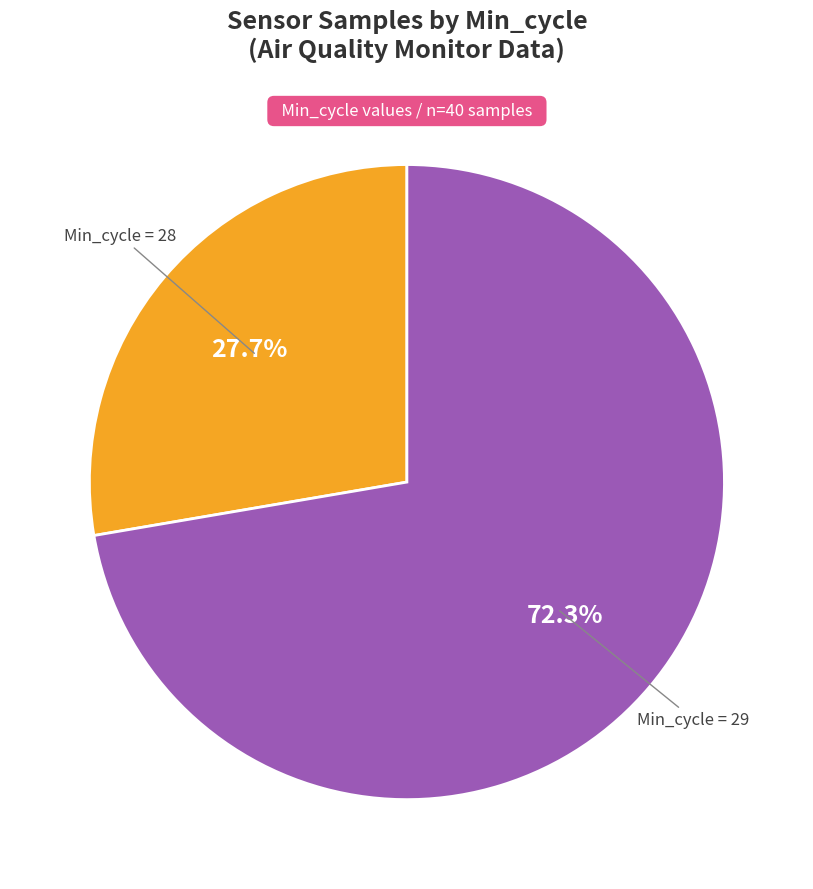

Is there a majority slice in this chart?

Yes